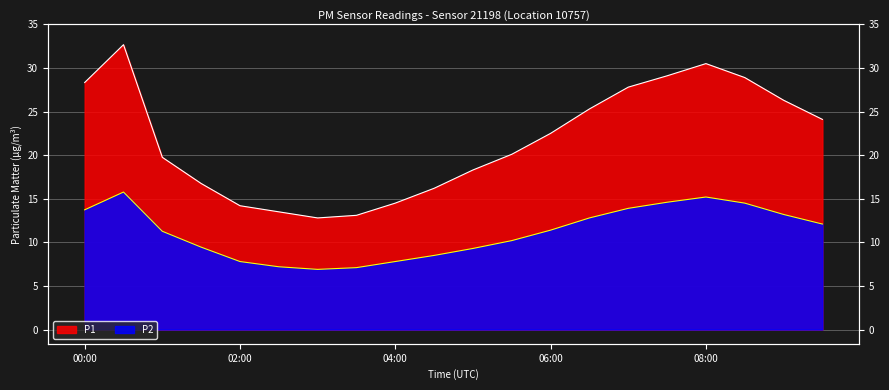

What is the spread (max minus min) of values at 01:00?

8.5